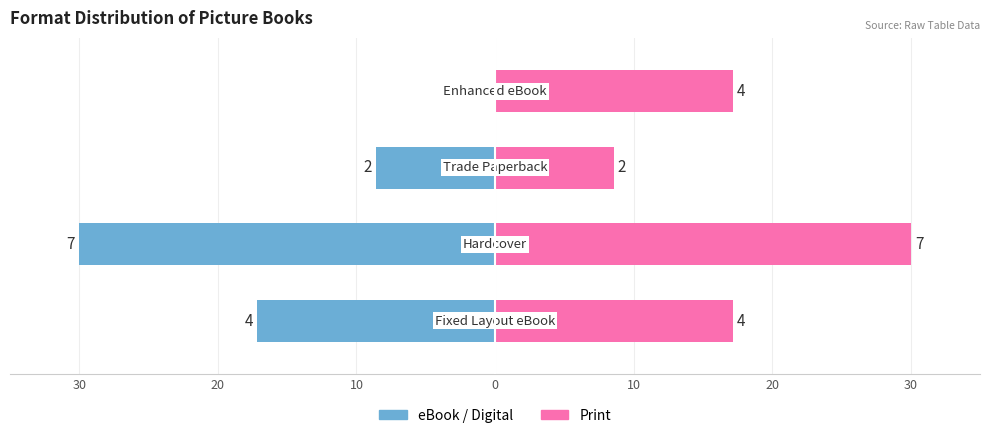

What is the spread (max minus min) of values at 20?

60.0